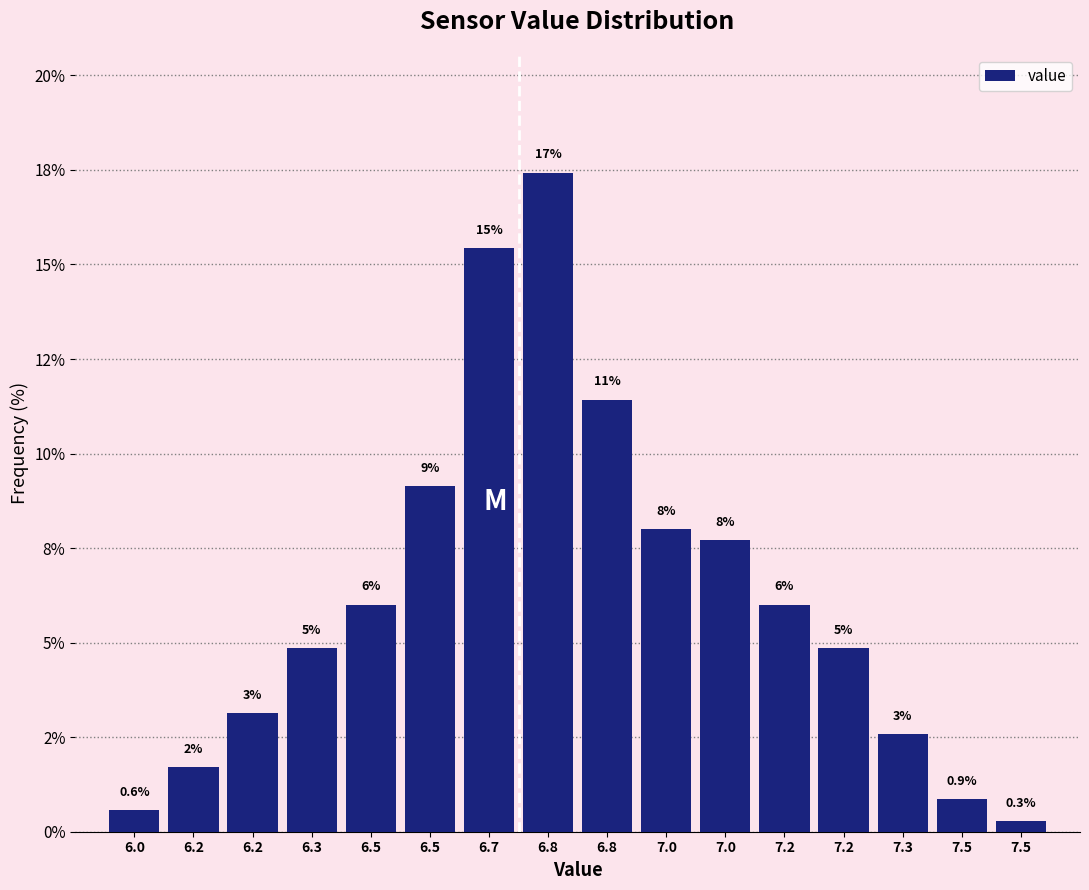

Are the bars horizontal?

No